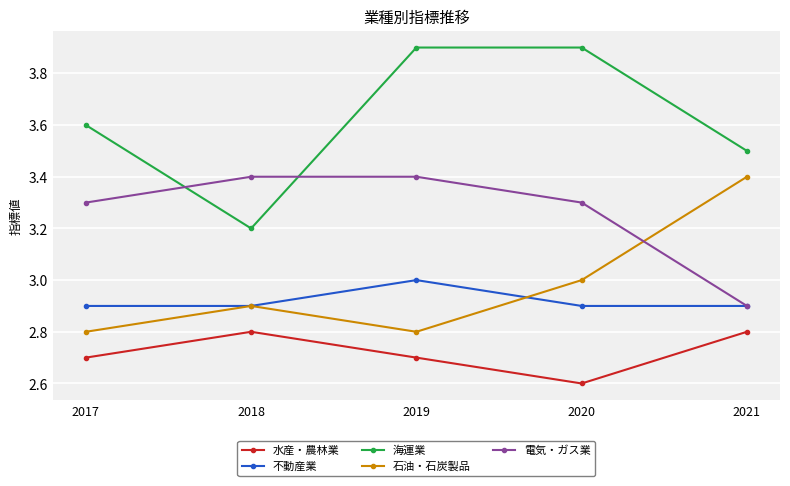

Which series has the largest total across all categories?

海運業